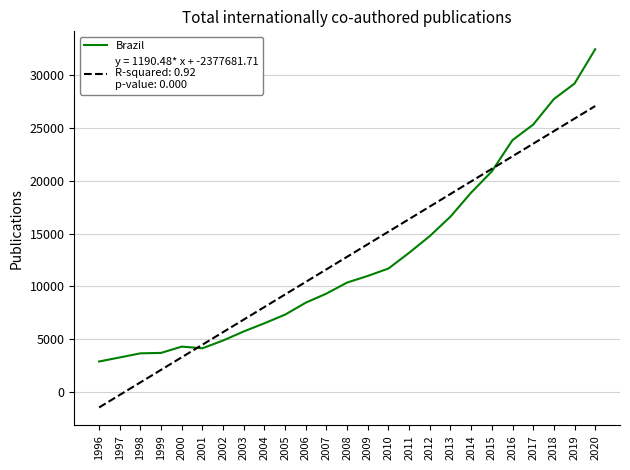

At which category is the sum across all series the highest?

2020